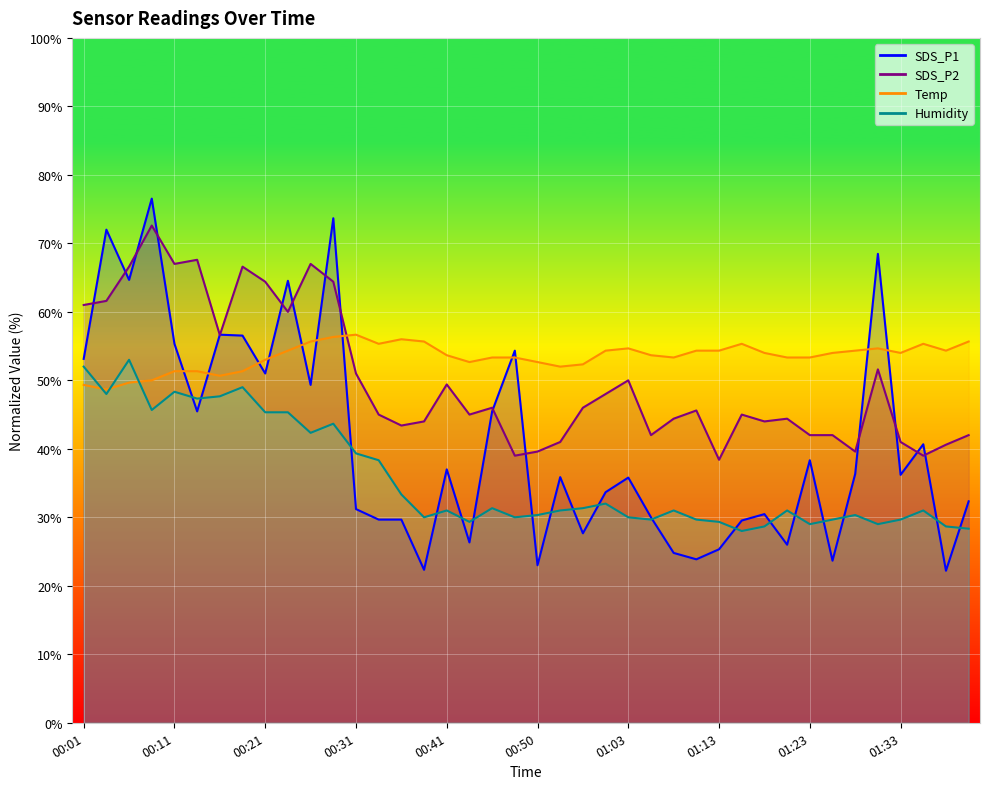

The SDS_P2 series shows 46.0 at 00:45. True or false?

True